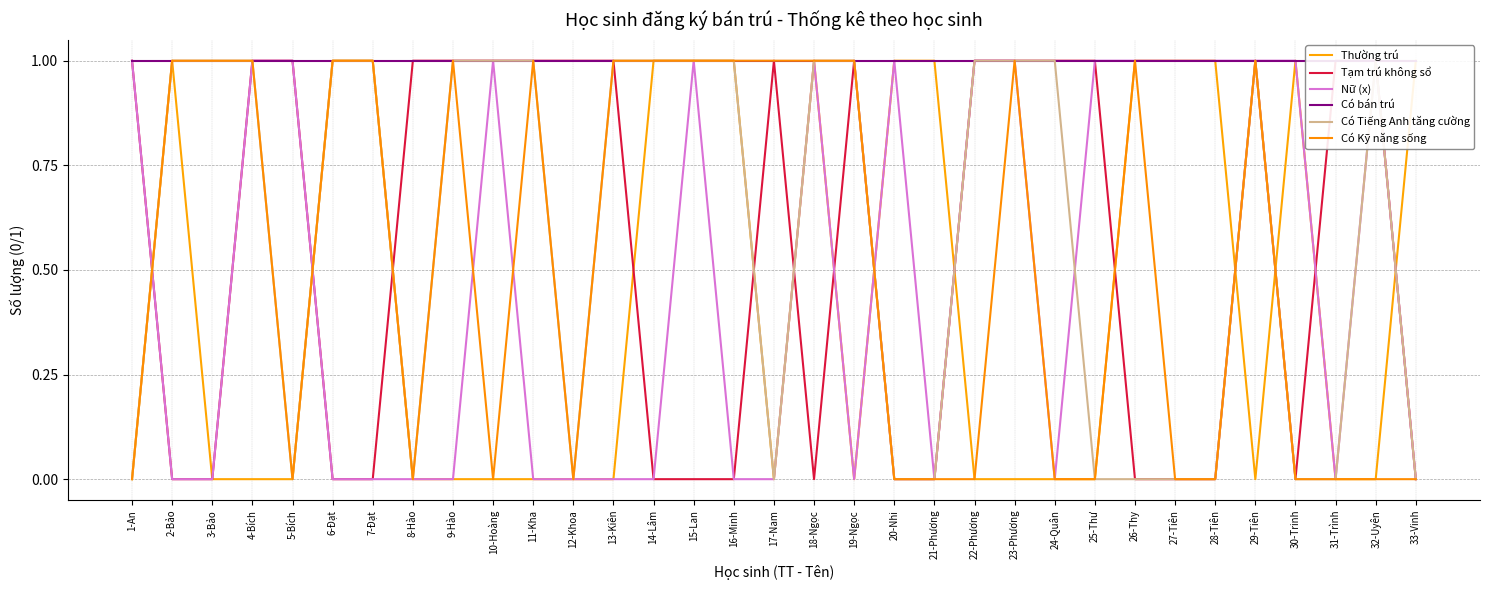

What is the difference between the highest and lowest values at 26-Thy?

1